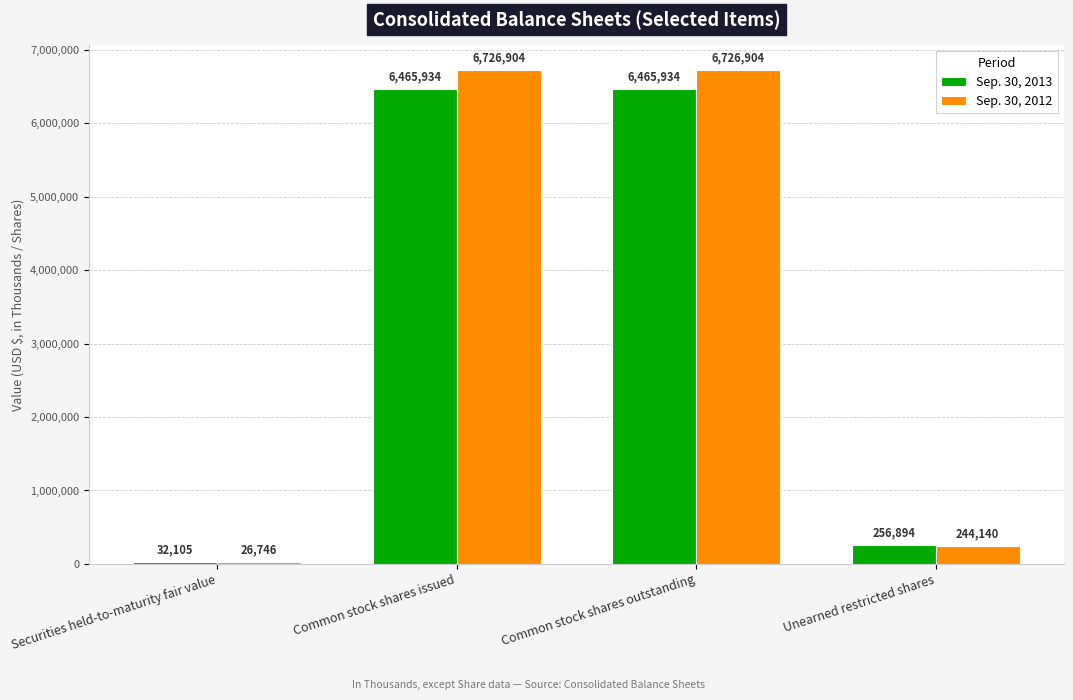

Is the value of Sep. 30, 2013 at Securities held-to-maturity fair value greater than the value of Sep. 30, 2012 at Securities held-to-maturity fair value?

Yes